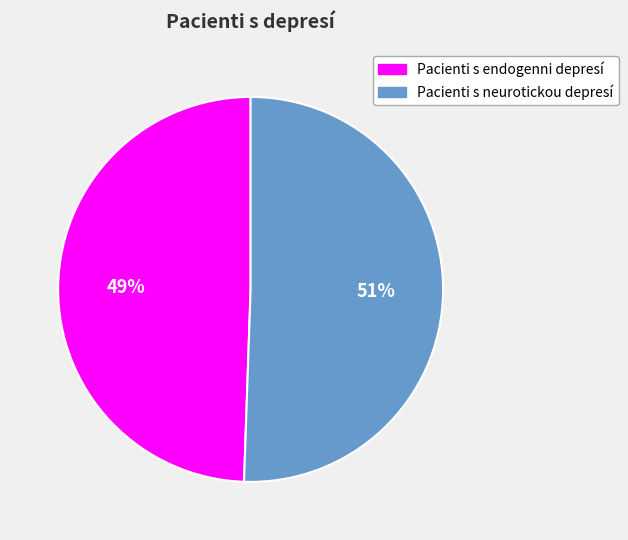

True or false: Pacienti s endogenni depresí accounts for 44% of the total.

False